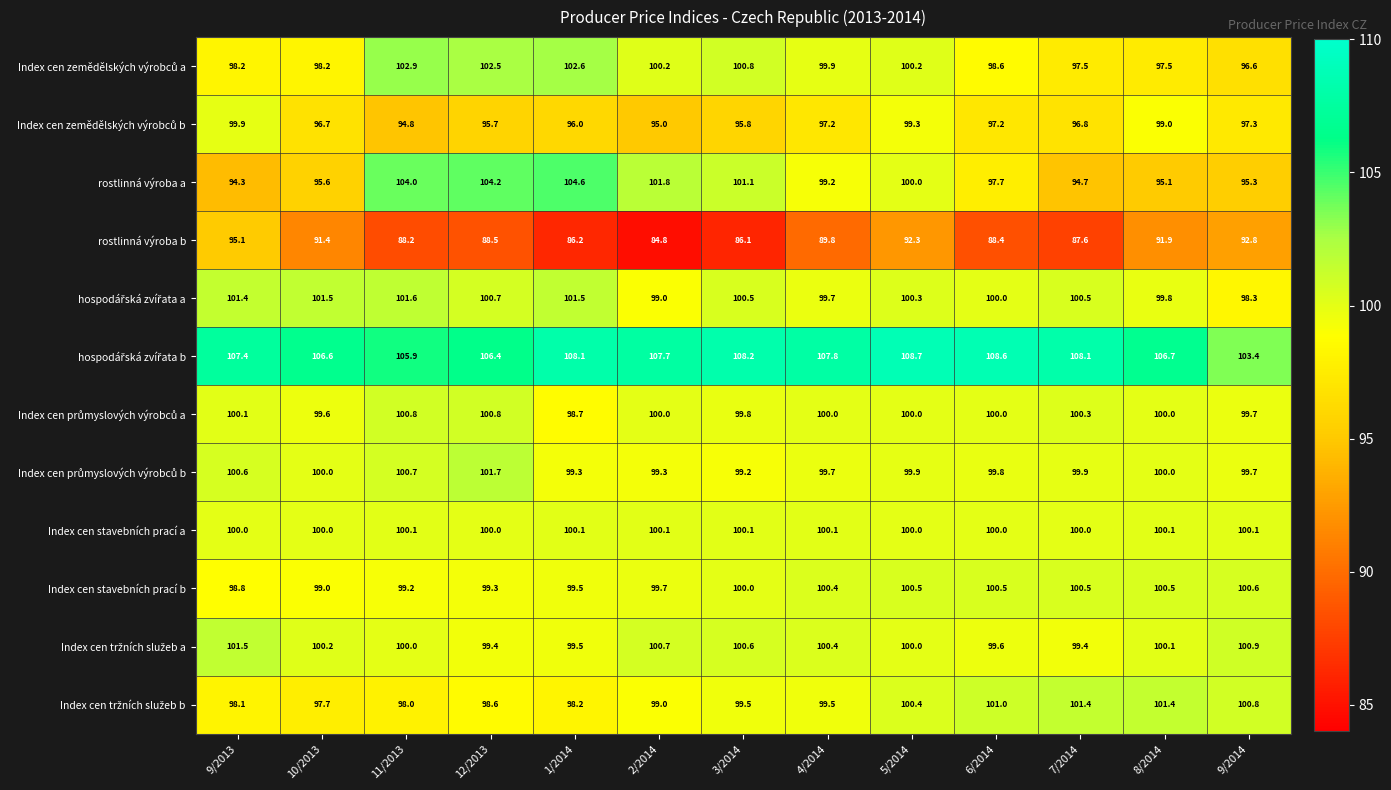

At how many categories does at least one series exceed 89?

13